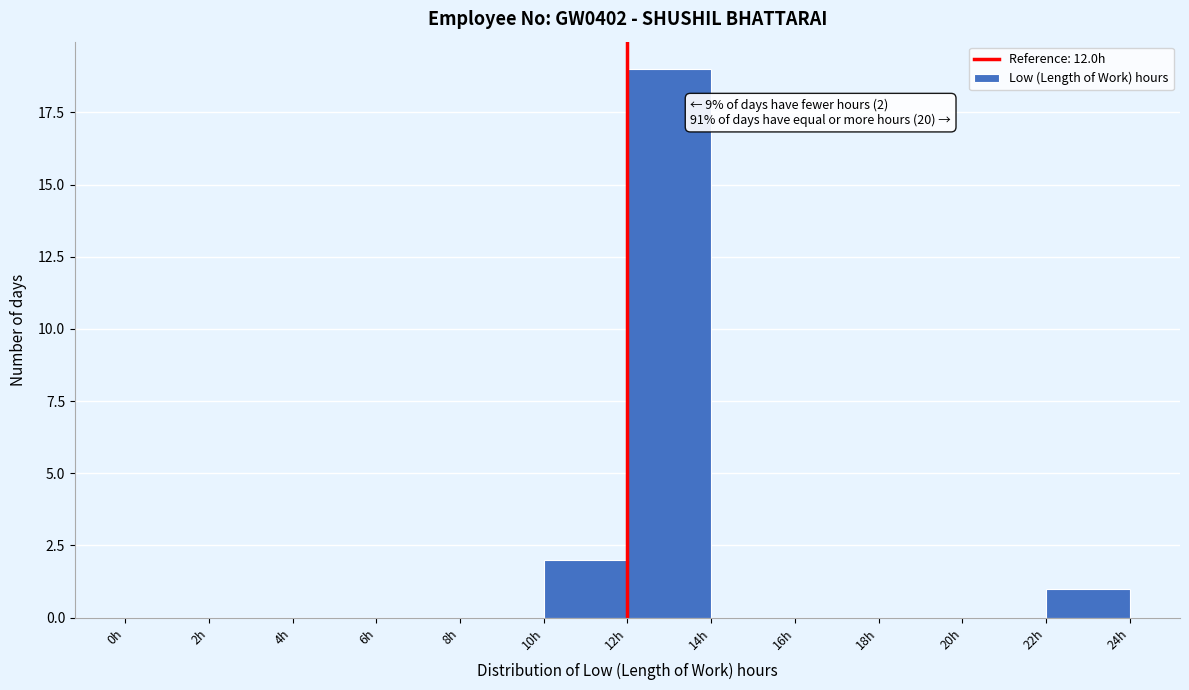

Over which range of the x-axis is the bar tallest?

12 to 14